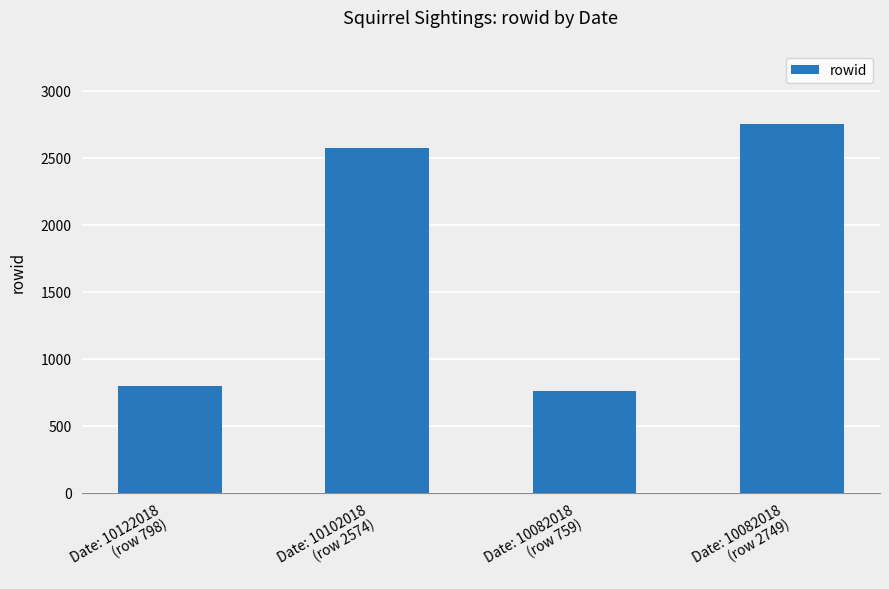

What is the difference between the values at Date: 10122018
(row 798) and Date: 10082018
(row 759)?

39